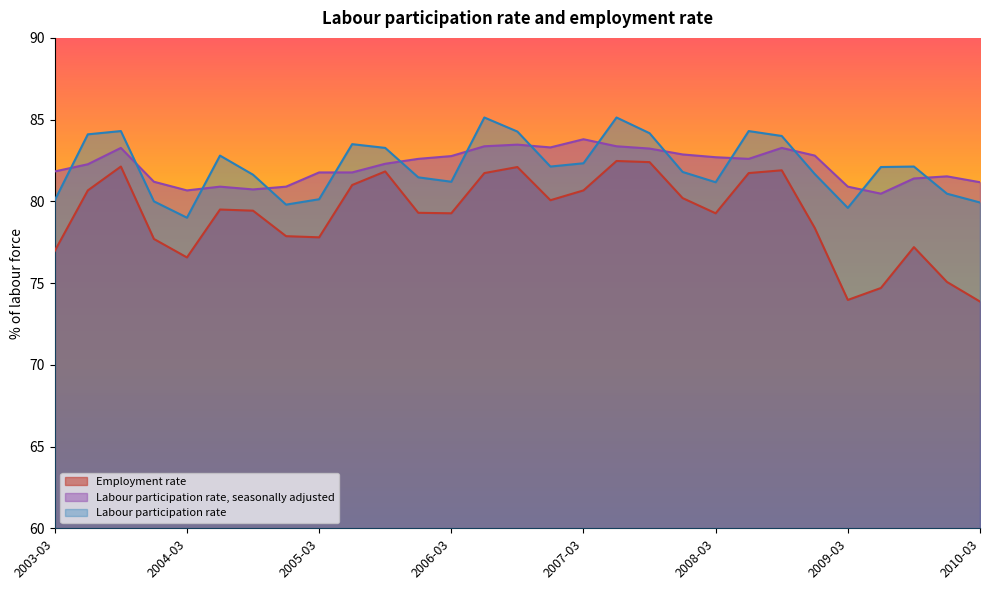

How many interior local valleys does the Employment rate series have?

6